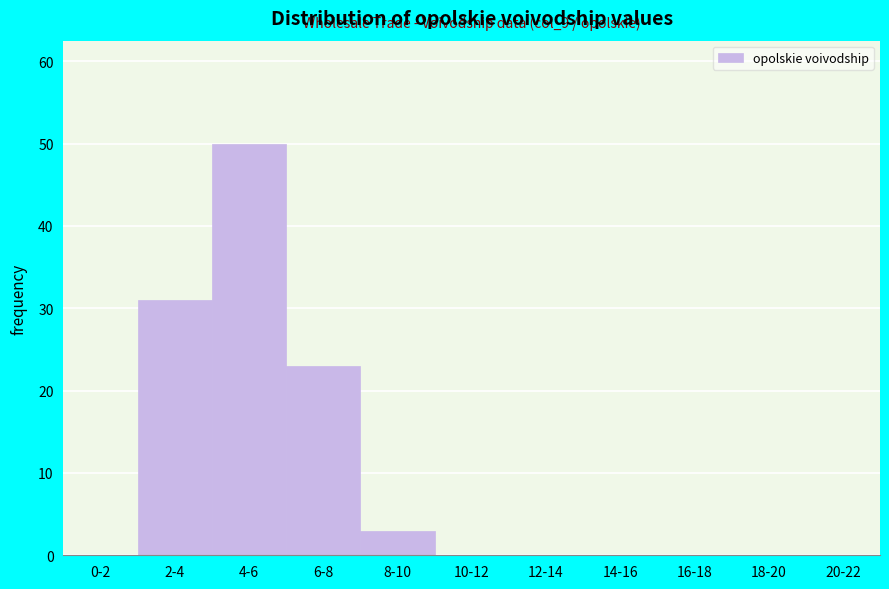

At which category does the chart reach its peak across all series?

4-6